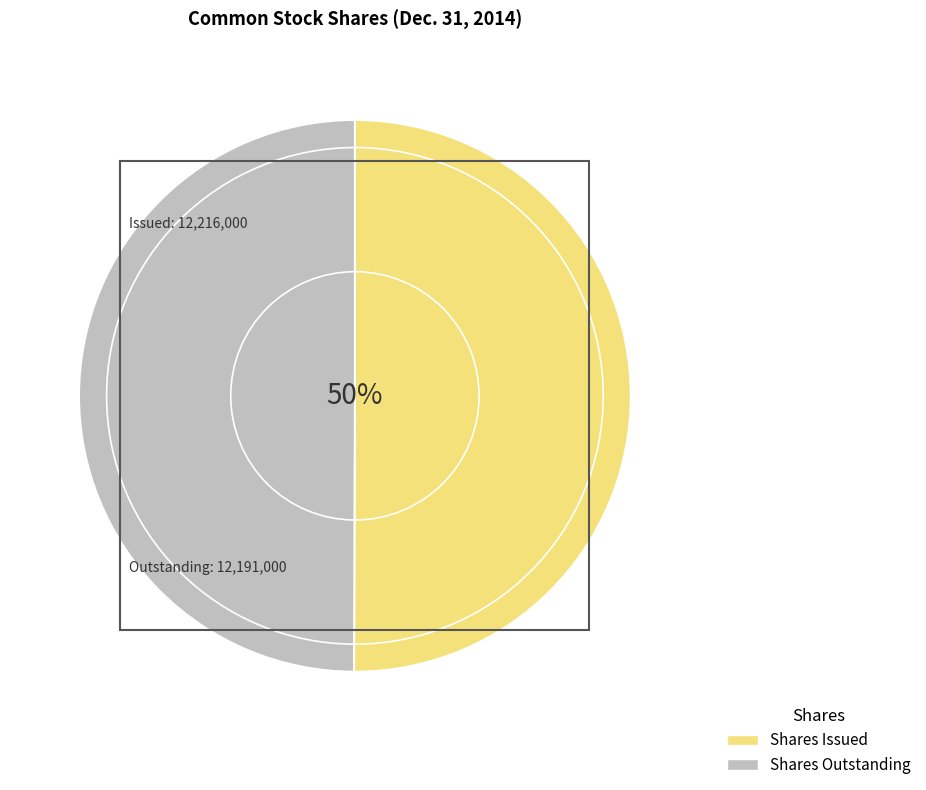

True or false: Shares Issued accounts for 40% of the total.

False